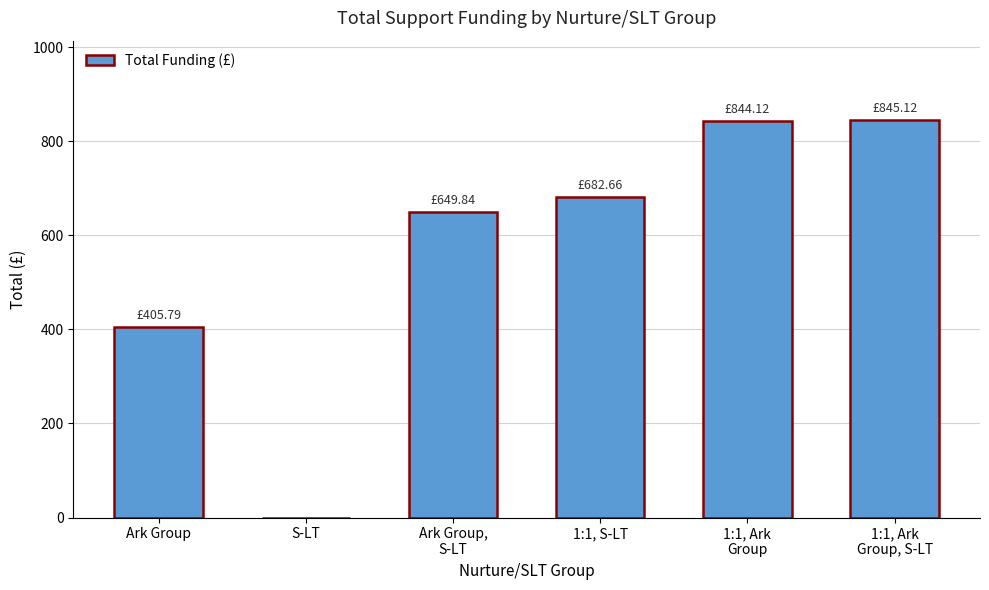

At which label is the value closest to 422?

Ark Group